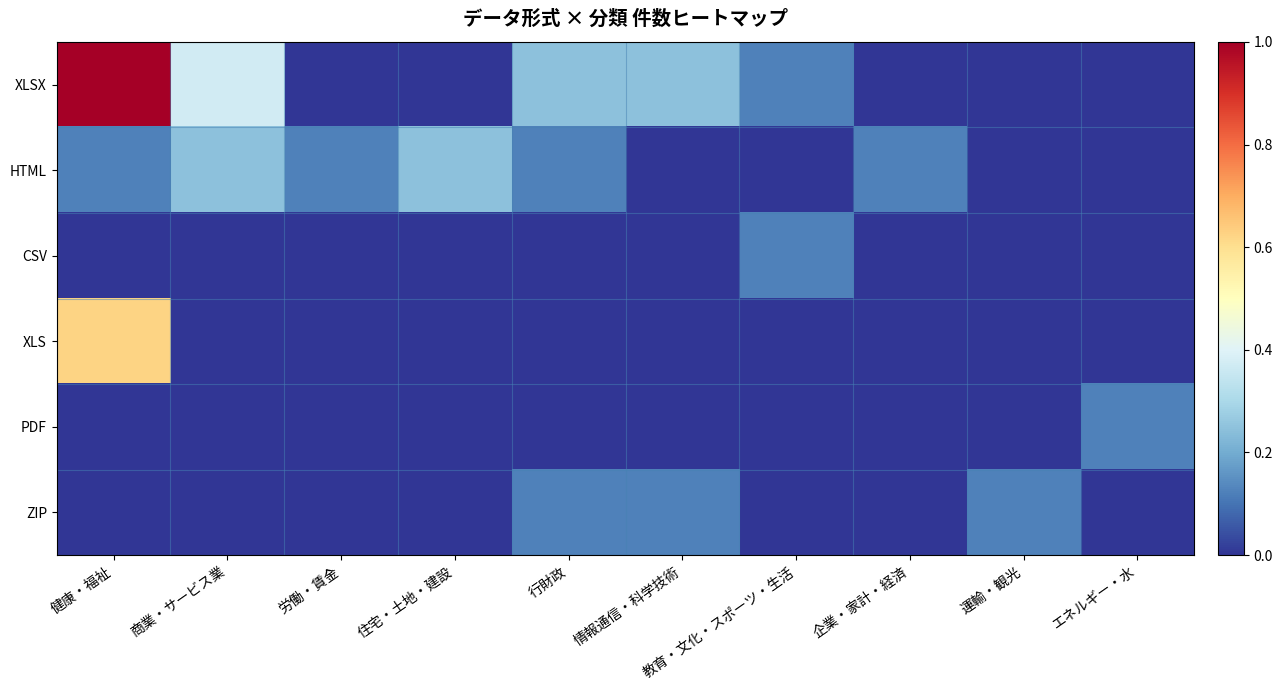

What is the total value across all series at 労働・賃金?

0.1